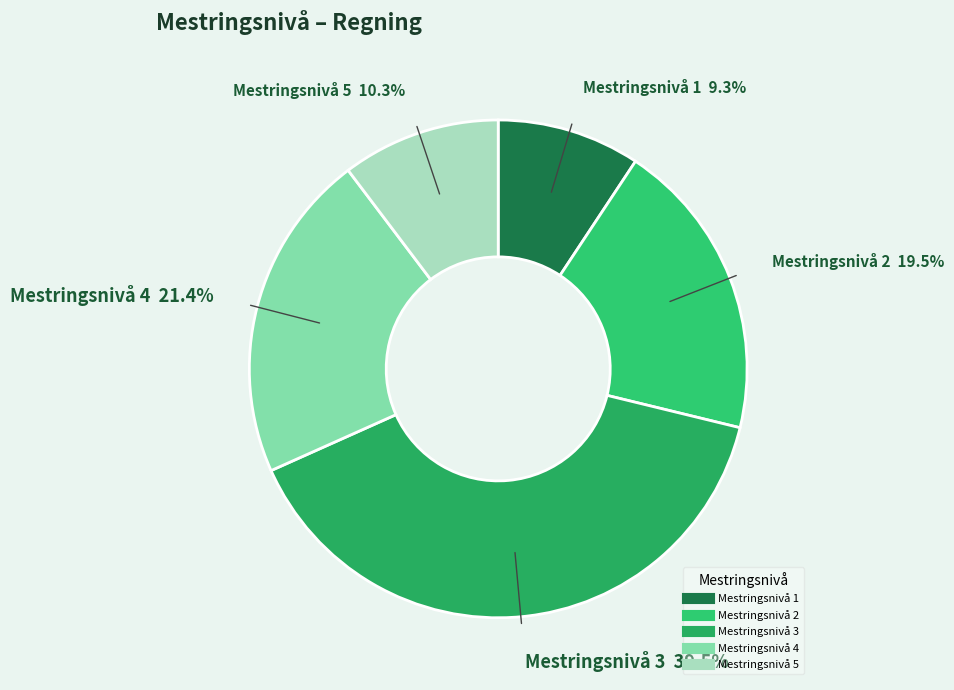

Which has a higher value, Mestringsnivå 1 or Mestringsnivå 4?

Mestringsnivå 4